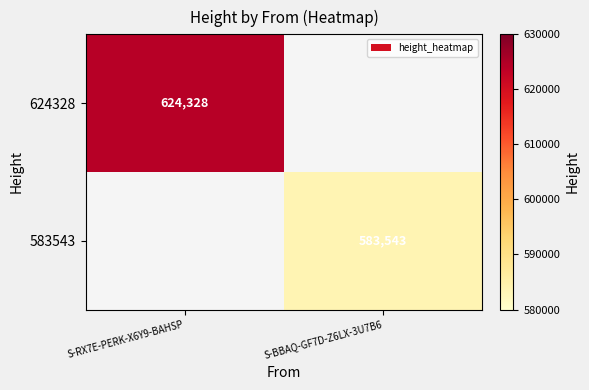

What is the smallest value displayed?

583543.0